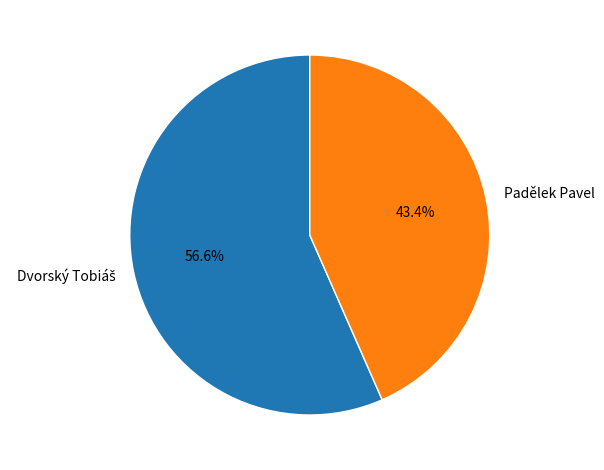

How many segments does this pie chart have?

2